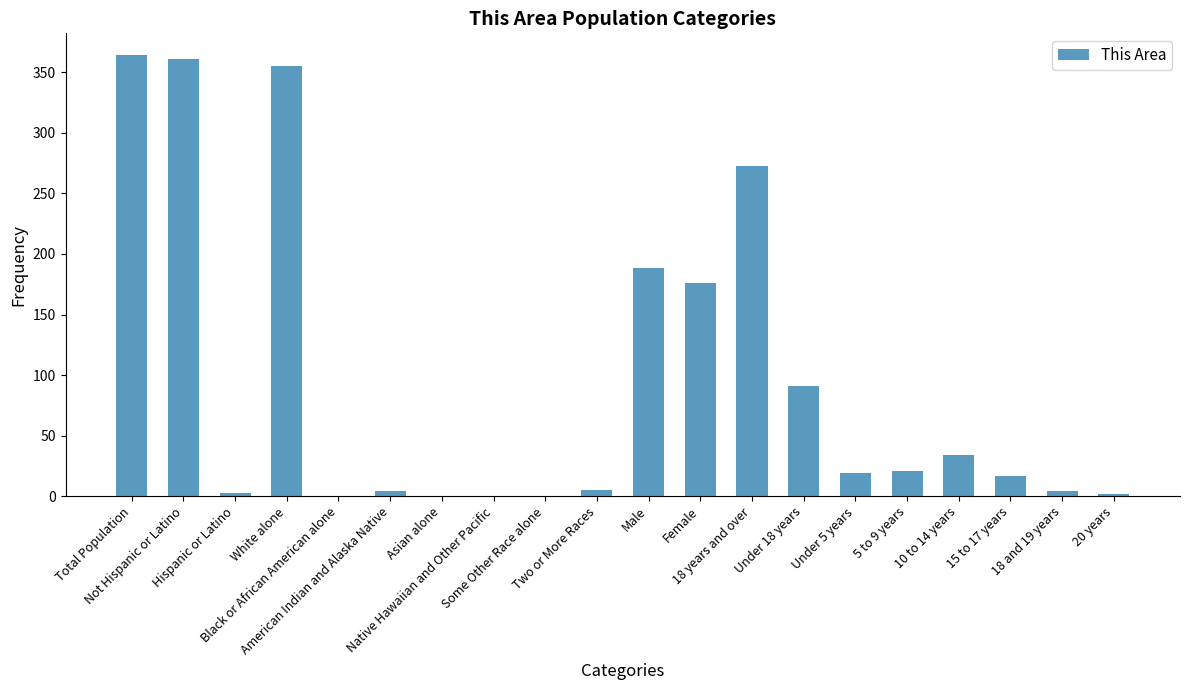

What is the difference between the values at Female and Total Population?

188